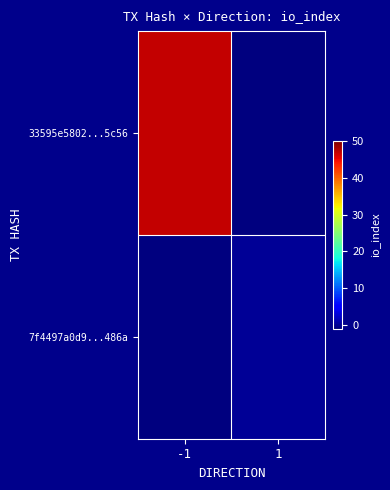

Rank the series by their average value, from highest to lowest.

33595e5802...5c56, 7f4497a0d9...486a